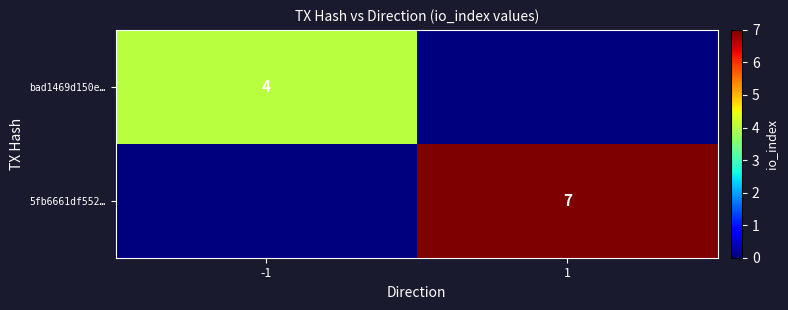

Is the value of 5fb6661df552… at 1 greater than the value of bad1469d150e… at -1?

Yes